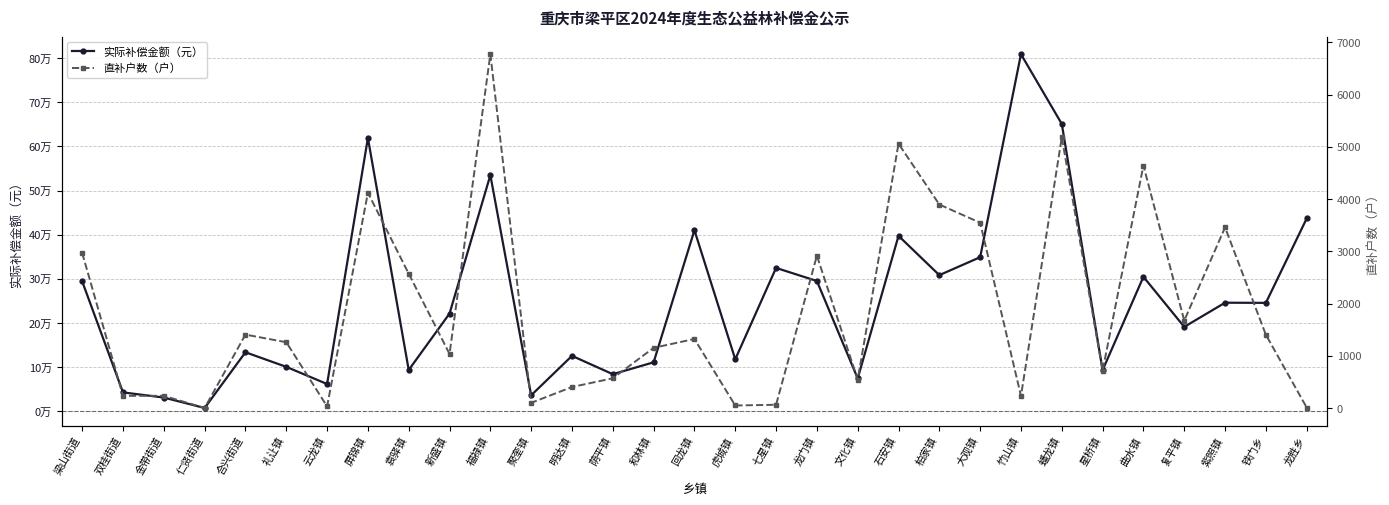

Reading left to right, list all the values displayed in this chart.

实际补偿金额（元）: 294326.4	42966.4	31283.2	7616.0	133838.4	100809.6	61914.4	619047.7	93721.6	221419.2	534919.4	36444.8	125692.8	84195.2	111070.4	410200.0	117892.8	324825.6	295176.0	74524.8	397379.2	308468.8	349094.4	808697.6	650796.8	93329.6	304660.8	191292.8	246032.0	245680.0	436761.6
直补户数（户）: 2971.0	236.0	236.0	3.0	1408.0	1262.0	34.0	4123.0	2573.0	1038.0	6775.0	102.0	405.0	572.0	1155.0	1324.0	51.0	65.0	2918.0	547.0	5063.0	3898.0	3549.0	234.0	5183.0	720.0	4644.0	1676.0	3460.0	1404.0	12.0